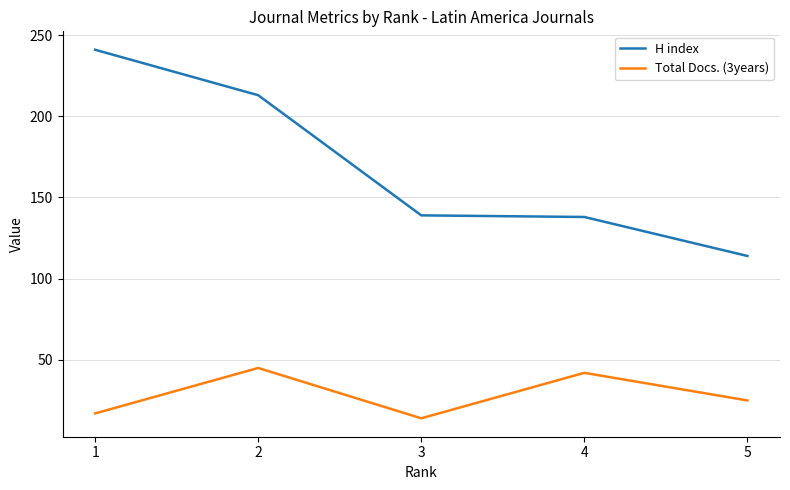

Which series has the largest range (max minus min)?

H index